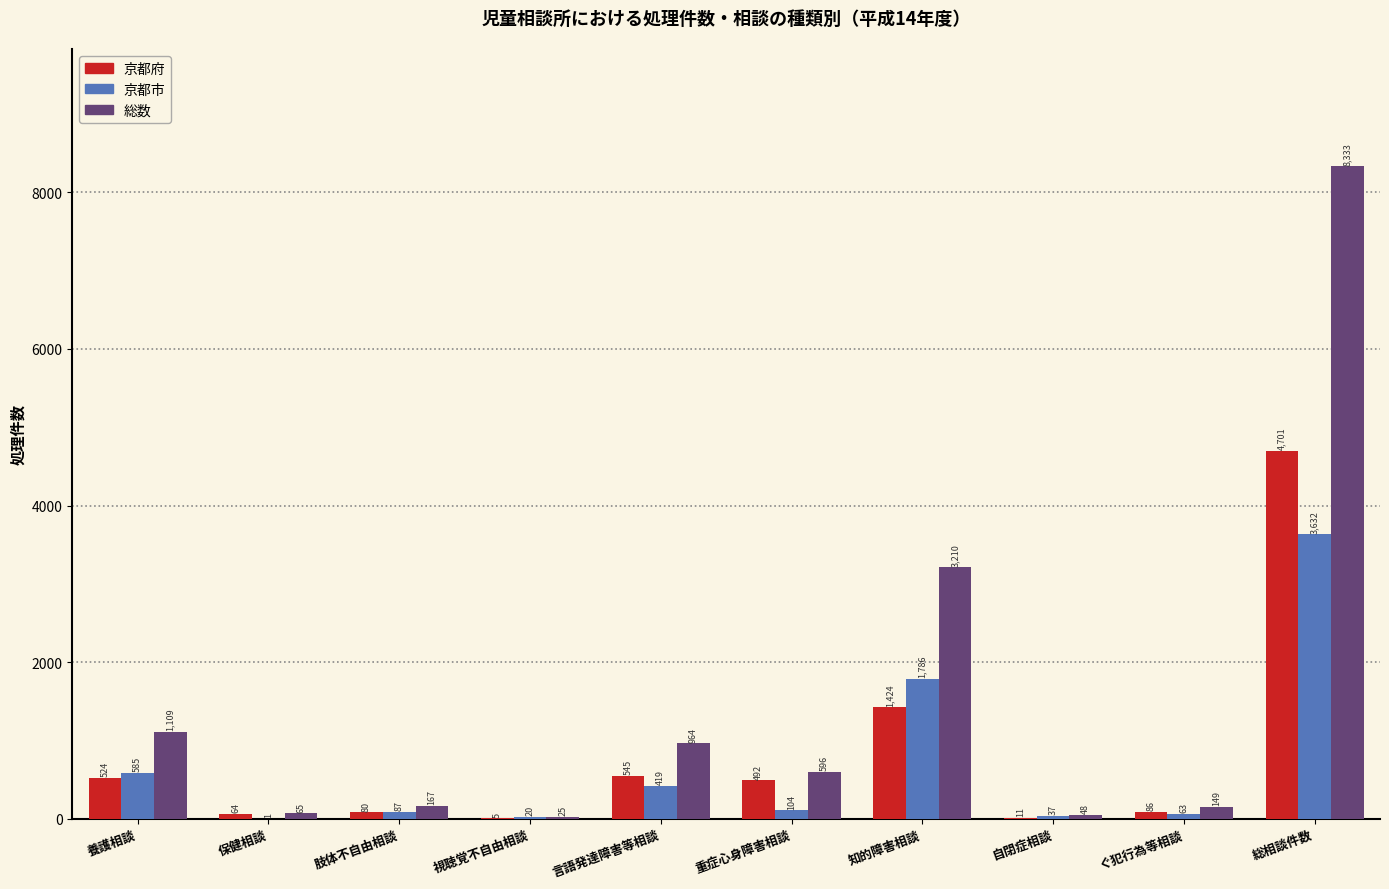

Reading left to right, extract all data points from this chart.

京都府: 養護相談=524	保健相談=64	肢体不自由相談=80	視聴覚不自由相談=5	言語発達障害等相談=545	重症心身障害相談=492	知的障害相談=1424	自閉症相談=11	ぐ犯行為等相談=86	総相談件数=4701
京都市: 養護相談=585	保健相談=1	肢体不自由相談=87	視聴覚不自由相談=20	言語発達障害等相談=419	重症心身障害相談=104	知的障害相談=1786	自閉症相談=37	ぐ犯行為等相談=63	総相談件数=3632
総数: 養護相談=1109	保健相談=65	肢体不自由相談=167	視聴覚不自由相談=25	言語発達障害等相談=964	重症心身障害相談=596	知的障害相談=3210	自閉症相談=48	ぐ犯行為等相談=149	総相談件数=8333